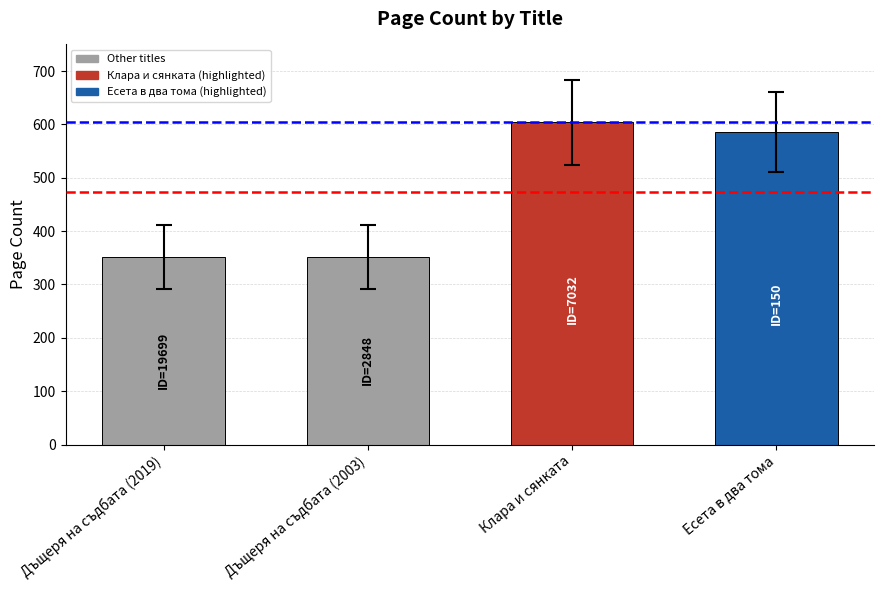

True or false: the data shows 795 at Есета в два тома.

False